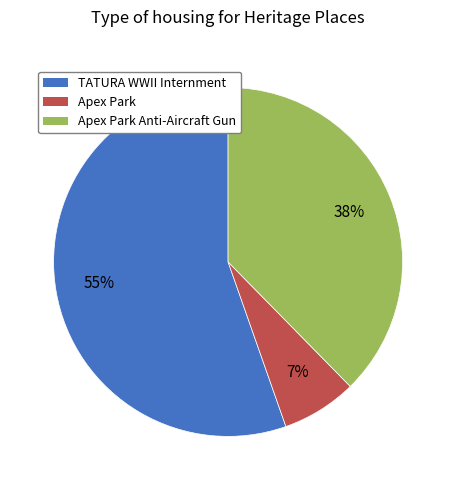

To the nearest percent, what is the combined percentage of TATURA WWII Internment and Apex Park?

62%